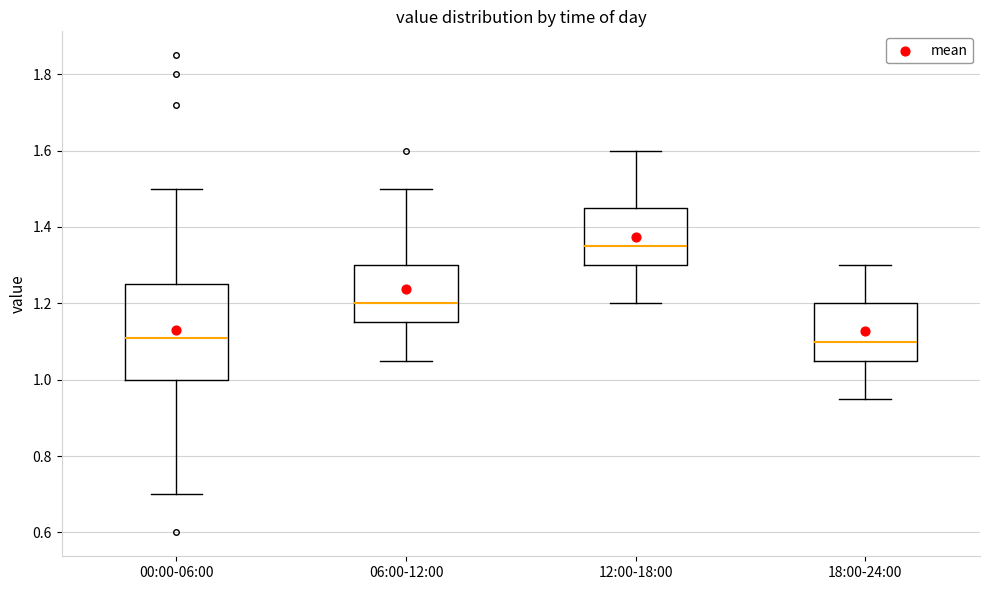

Reading left to right, read every box against the y-axis: the position of its median line, the range the box covers, and the ends of its whiskers. The values are not printed on the chart, so give them approximately, as read against the axis.

00:00-06:00: median 1.12, box 1.00 to 1.26, whiskers 0.70 to 1.50
06:00-12:00: median 1.20, box 1.16 to 1.30, whiskers 1.06 to 1.50
12:00-18:00: median 1.36, box 1.30 to 1.46, whiskers 1.20 to 1.60
18:00-24:00: median 1.10, box 1.06 to 1.20, whiskers 0.96 to 1.30